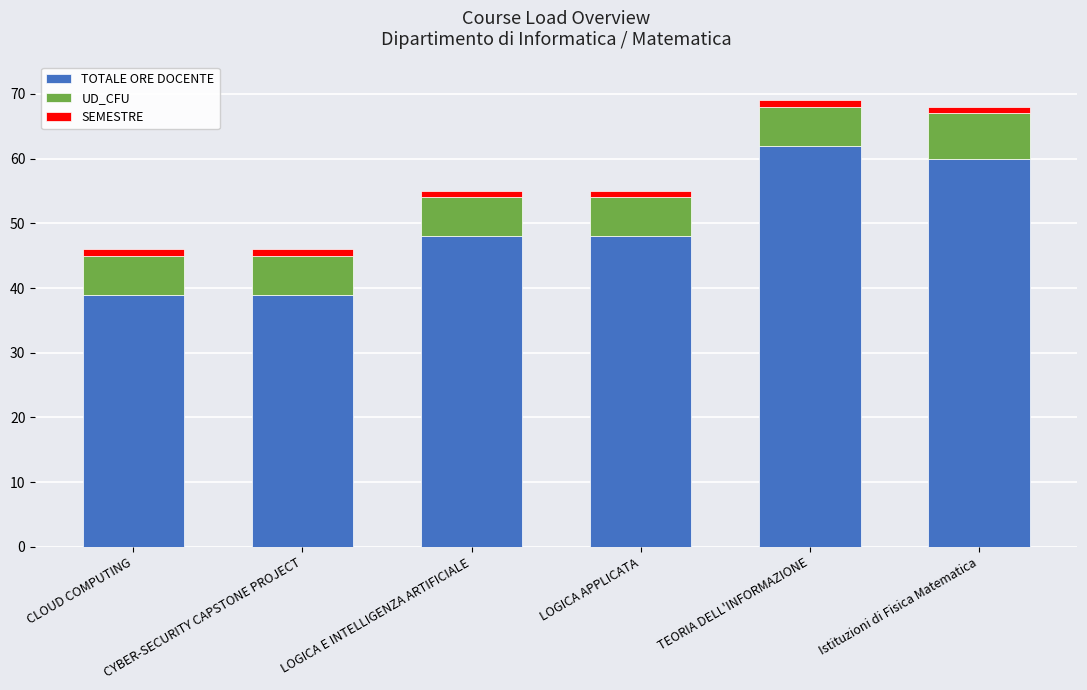

What is the highest value of the TOTALE ORE DOCENTE series?

62